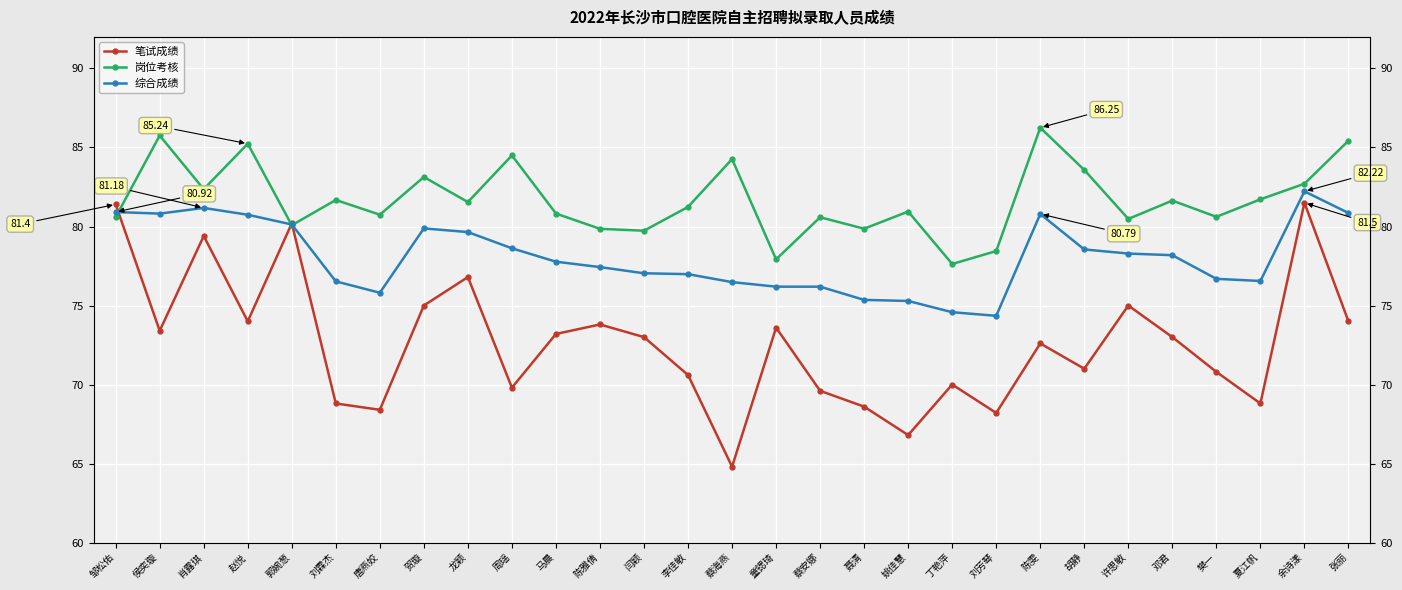

How many values in the 岗位考核 series are below 81?

14